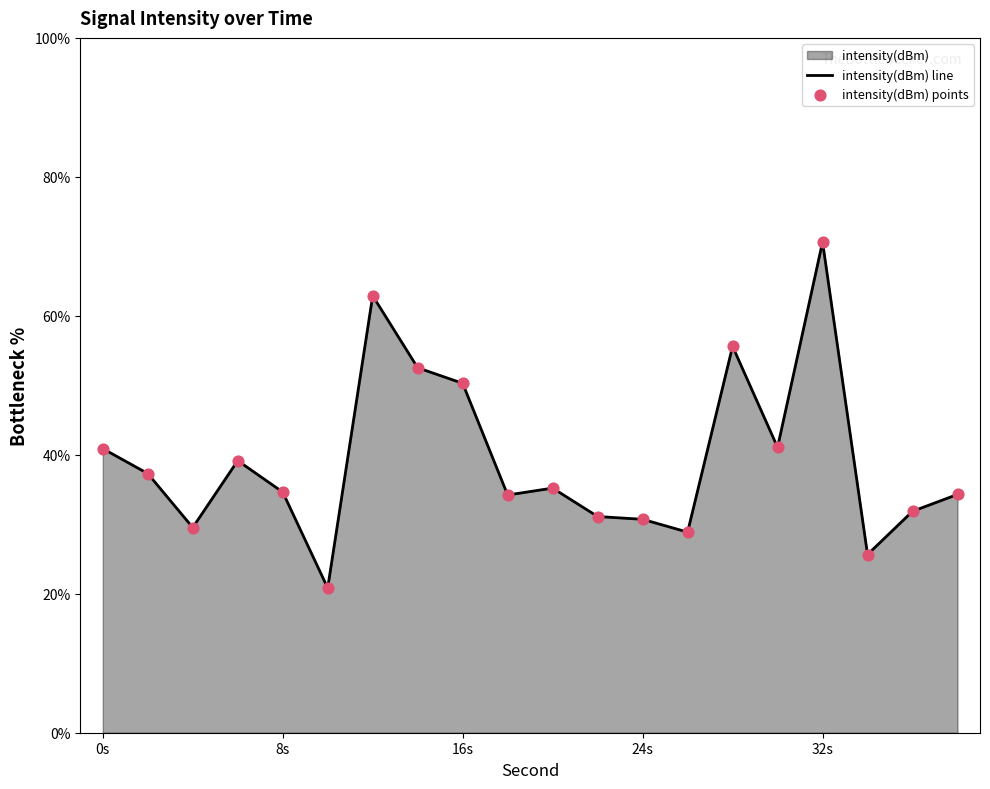

At which category does the chart reach its peak across all series?

32s